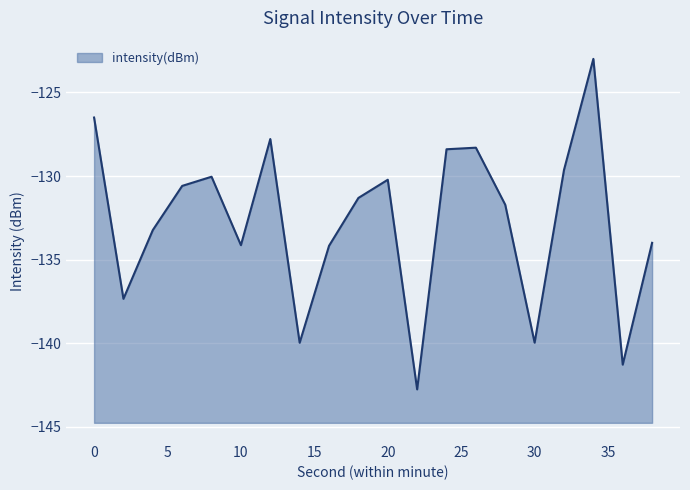

At which label is the value closest to -132?

28